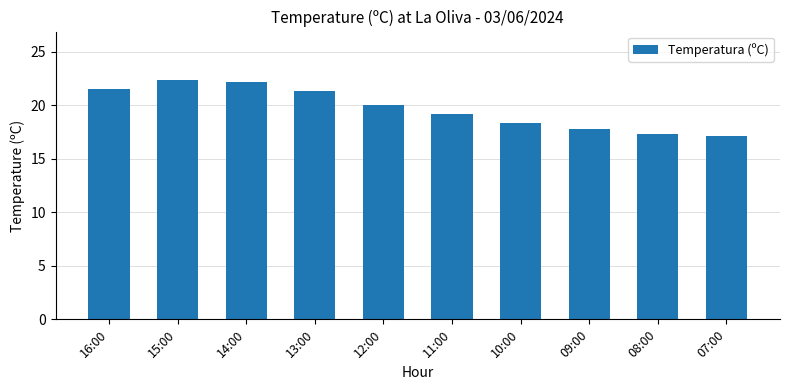

What is the ratio of the value at 13:00 to the value at 07:00?

1.2